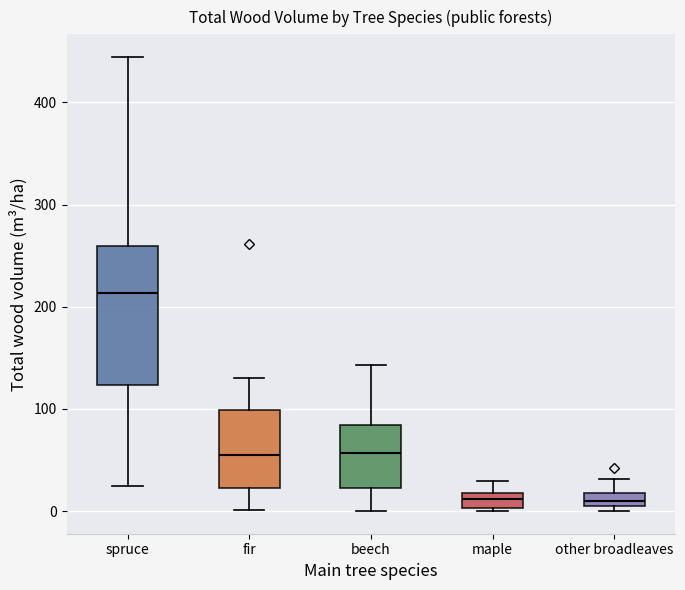

Where is the upper edge of the box for other broadleaves on the y-axis? The values are not printed on the chart, so give them approximately, as read against the axis.

20